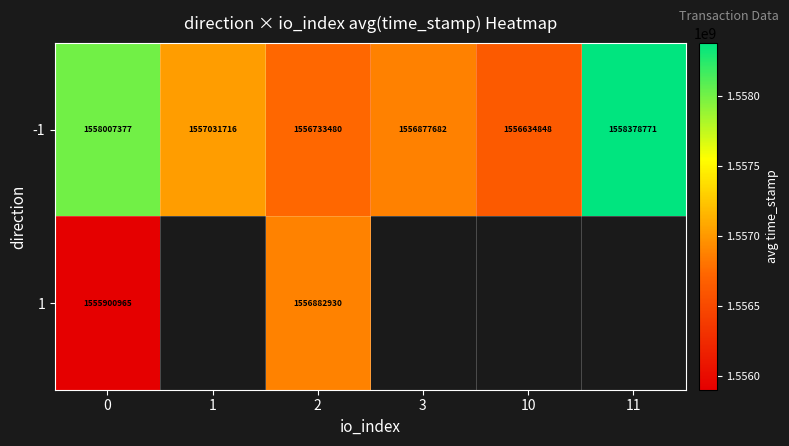

List the labels in order of -1 value, largest first.

11, 0, 1, 3, 2, 10